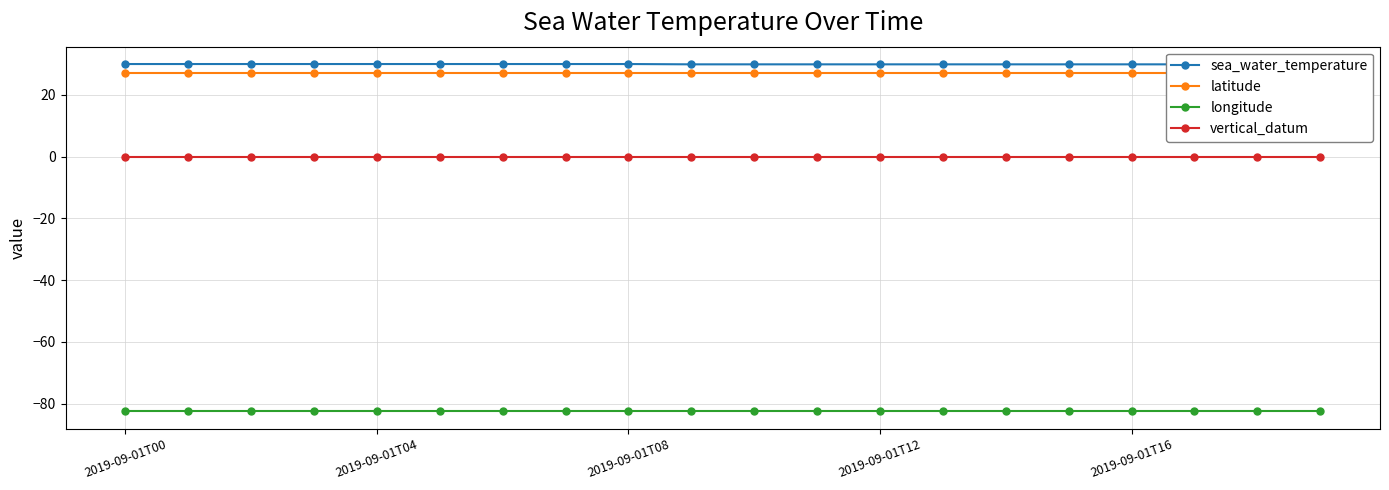

What is the maximum value for sea_water_temperature?

30.0